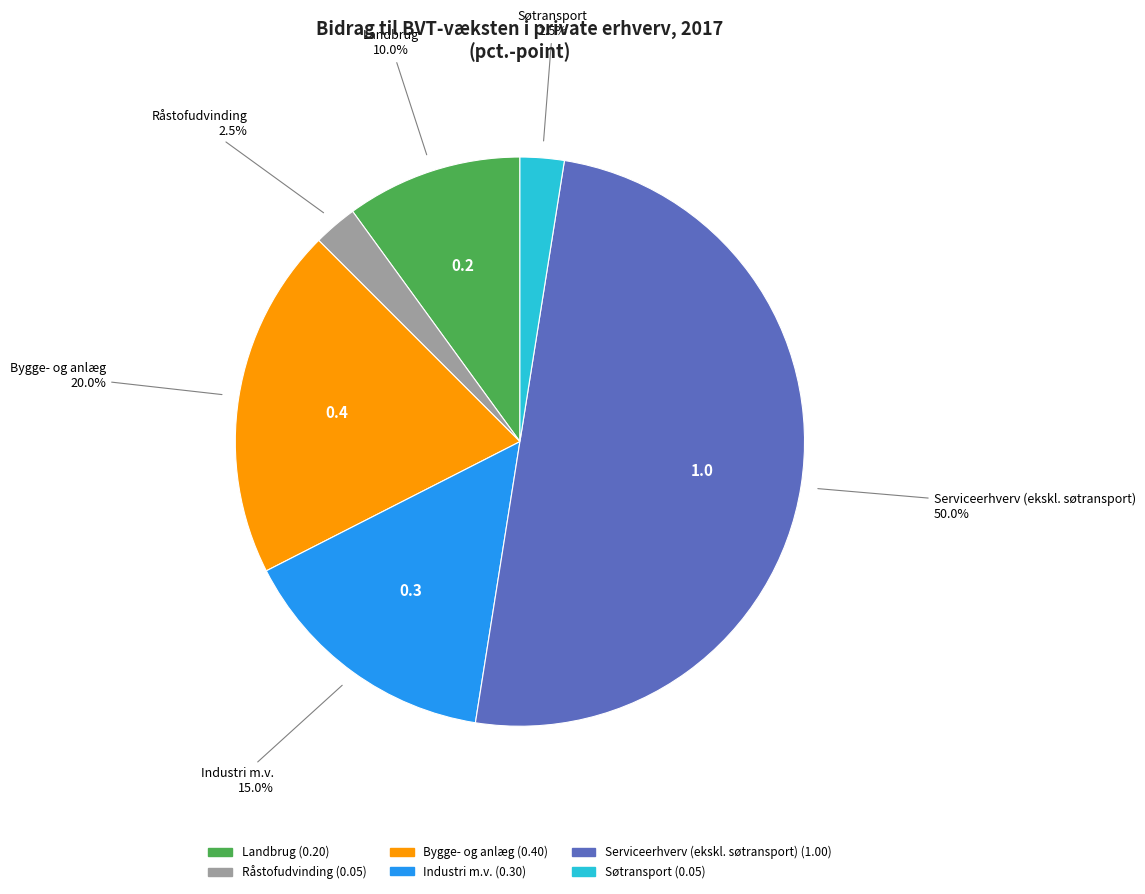

What is the largest slice in the pie chart?

Serviceerhverv (ekskl. søtransport)